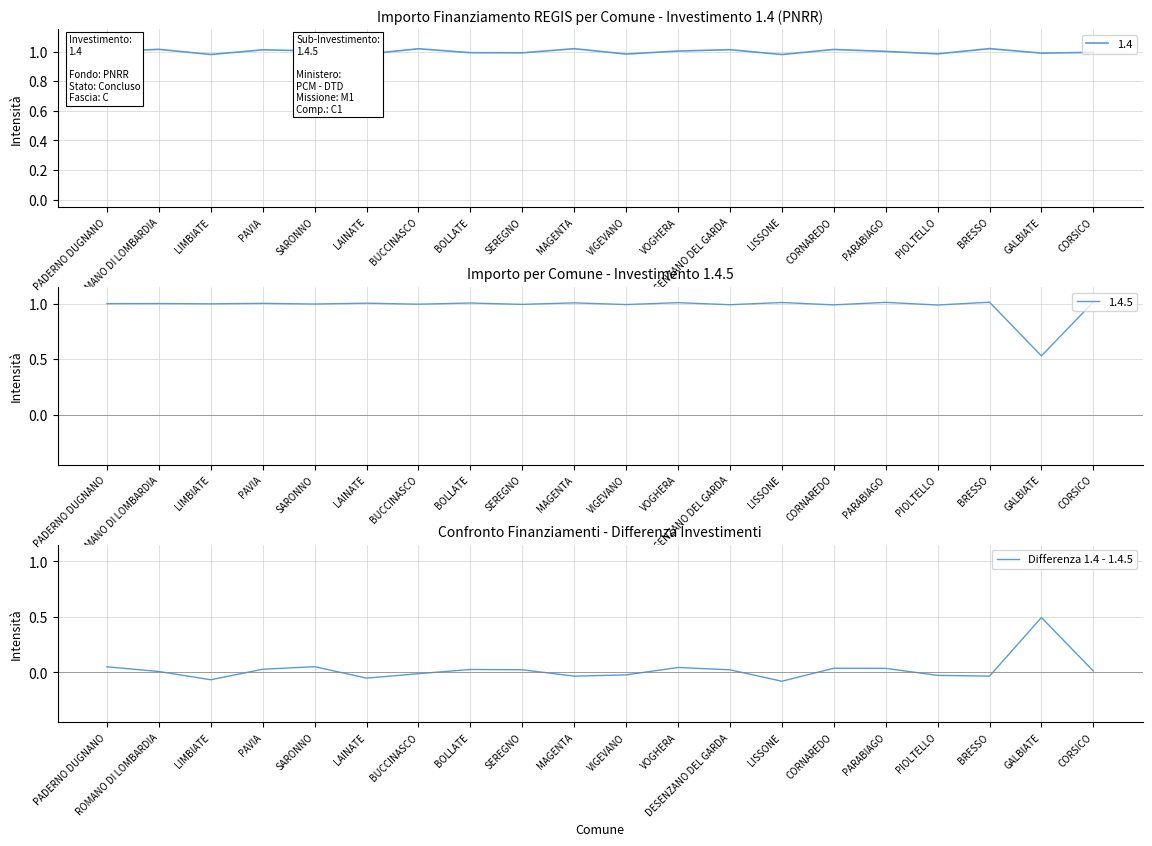

What is the difference between the maximum and minimum values?

0.6